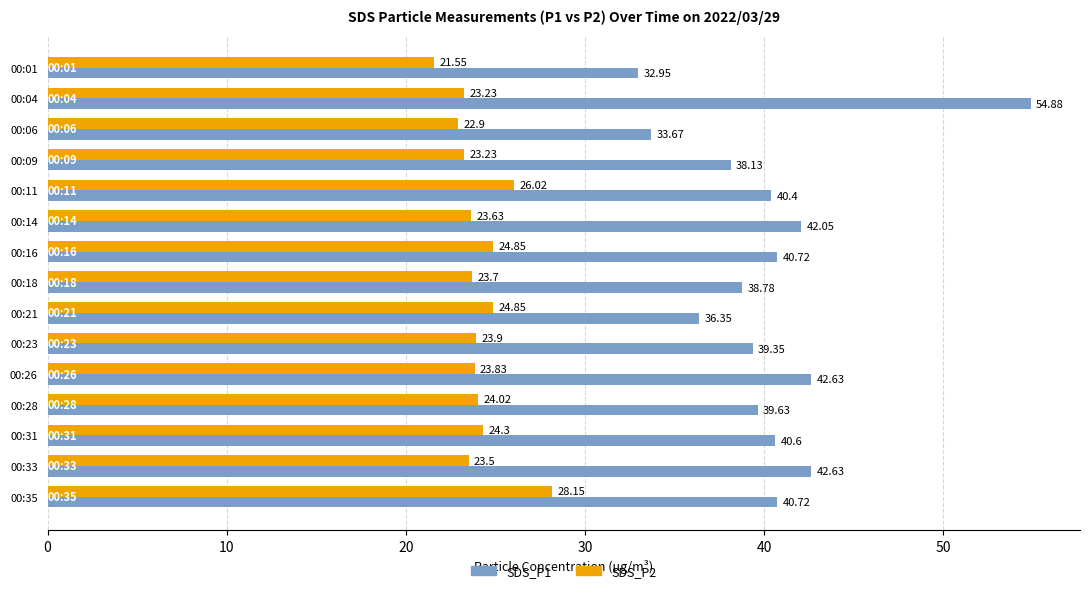

Between 00:31 and 00:35, which series saw the biggest shift?

SDS_P2